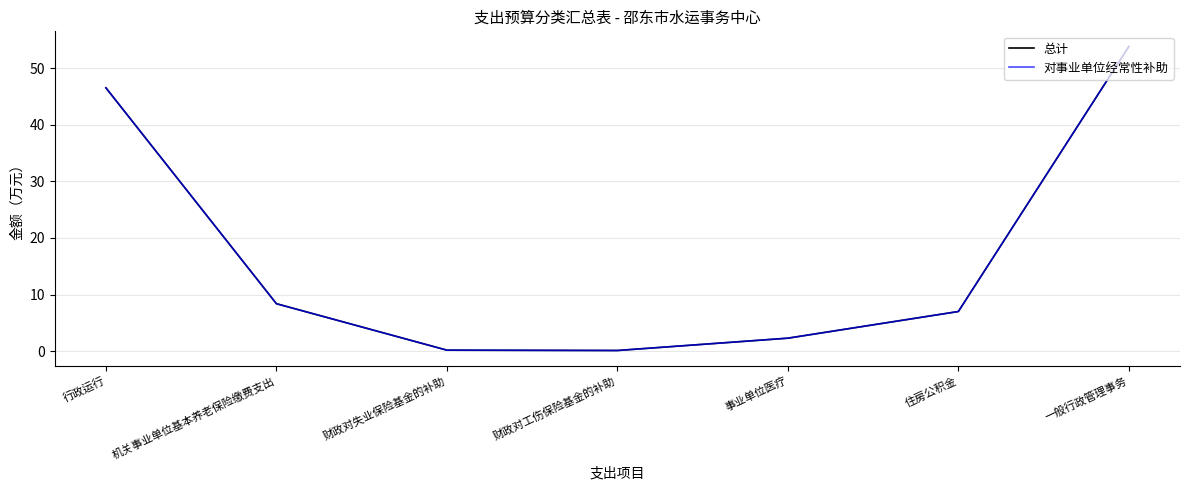

At which category does 总计 reach its first local valley?

财政对工伤保险基金的补助